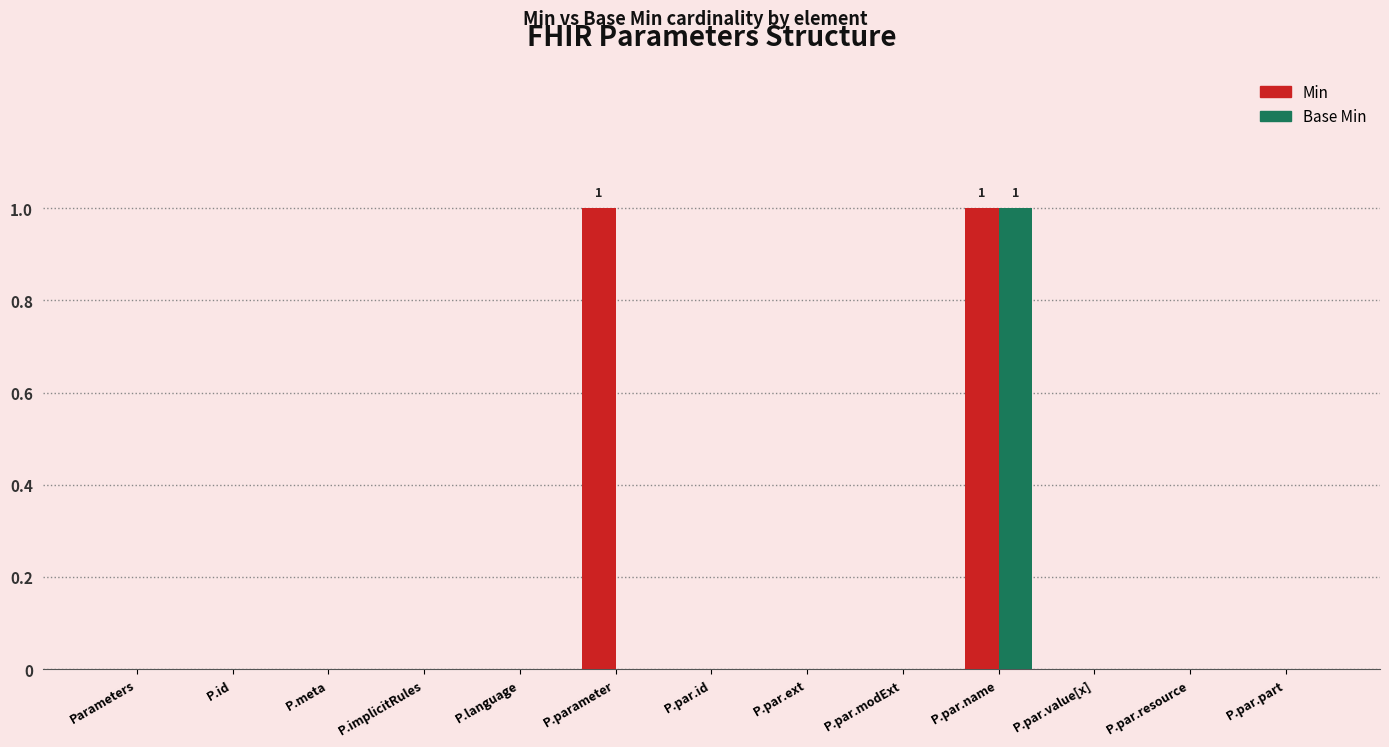

At which category is the sum across all series the highest?

P.par.name